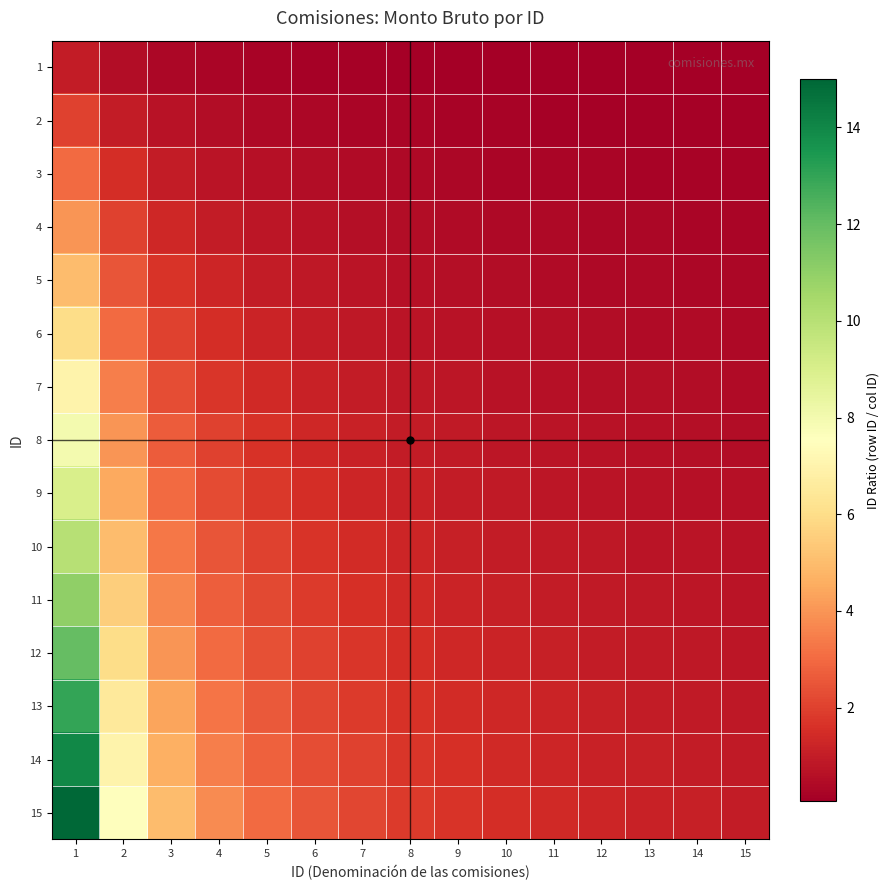

Reading left to right, transcribe all the data shown in this chart.

1: 1=1.0	2=0.5	3=0.3	4=0.2	5=0.2	6=0.2	7=0.1	8=0.1	9=0.1	10=0.1	11=0.1	12=0.1	13=0.1	14=0.1	15=0.1
2: 1=2.0	2=1.0	3=0.7	4=0.5	5=0.4	6=0.3	7=0.3	8=0.2	9=0.2	10=0.2	11=0.2	12=0.2	13=0.2	14=0.1	15=0.1
3: 1=3.0	2=1.5	3=1.0	4=0.8	5=0.6	6=0.5	7=0.4	8=0.4	9=0.3	10=0.3	11=0.3	12=0.2	13=0.2	14=0.2	15=0.2
4: 1=4.0	2=2.0	3=1.3	4=1.0	5=0.8	6=0.7	7=0.6	8=0.5	9=0.4	10=0.4	11=0.4	12=0.3	13=0.3	14=0.3	15=0.3
5: 1=5.0	2=2.5	3=1.7	4=1.2	5=1.0	6=0.8	7=0.7	8=0.6	9=0.6	10=0.5	11=0.5	12=0.4	13=0.4	14=0.4	15=0.3
6: 1=6.0	2=3.0	3=2.0	4=1.5	5=1.2	6=1.0	7=0.9	8=0.8	9=0.7	10=0.6	11=0.5	12=0.5	13=0.5	14=0.4	15=0.4
7: 1=7.0	2=3.5	3=2.3	4=1.8	5=1.4	6=1.2	7=1.0	8=0.9	9=0.8	10=0.7	11=0.6	12=0.6	13=0.5	14=0.5	15=0.5
8: 1=8.0	2=4.0	3=2.7	4=2.0	5=1.6	6=1.3	7=1.1	8=1.0	9=0.9	10=0.8	11=0.7	12=0.7	13=0.6	14=0.6	15=0.5
9: 1=9.0	2=4.5	3=3.0	4=2.2	5=1.8	6=1.5	7=1.3	8=1.1	9=1.0	10=0.9	11=0.8	12=0.8	13=0.7	14=0.6	15=0.6
10: 1=10.0	2=5.0	3=3.3	4=2.5	5=2.0	6=1.7	7=1.4	8=1.2	9=1.1	10=1.0	11=0.9	12=0.8	13=0.8	14=0.7	15=0.7
11: 1=11.0	2=5.5	3=3.7	4=2.8	5=2.2	6=1.8	7=1.6	8=1.4	9=1.2	10=1.1	11=1.0	12=0.9	13=0.8	14=0.8	15=0.7
12: 1=12.0	2=6.0	3=4.0	4=3.0	5=2.4	6=2.0	7=1.7	8=1.5	9=1.3	10=1.2	11=1.1	12=1.0	13=0.9	14=0.9	15=0.8
13: 1=13.0	2=6.5	3=4.3	4=3.2	5=2.6	6=2.2	7=1.9	8=1.6	9=1.4	10=1.3	11=1.2	12=1.1	13=1.0	14=0.9	15=0.9
14: 1=14.0	2=7.0	3=4.7	4=3.5	5=2.8	6=2.3	7=2.0	8=1.8	9=1.6	10=1.4	11=1.3	12=1.2	13=1.1	14=1.0	15=0.9
15: 1=15.0	2=7.5	3=5.0	4=3.8	5=3.0	6=2.5	7=2.1	8=1.9	9=1.7	10=1.5	11=1.4	12=1.2	13=1.2	14=1.1	15=1.0